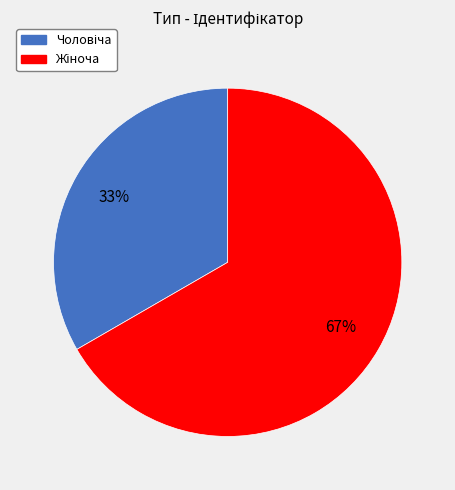

To the nearest percent, what is the average slice percentage?

50%